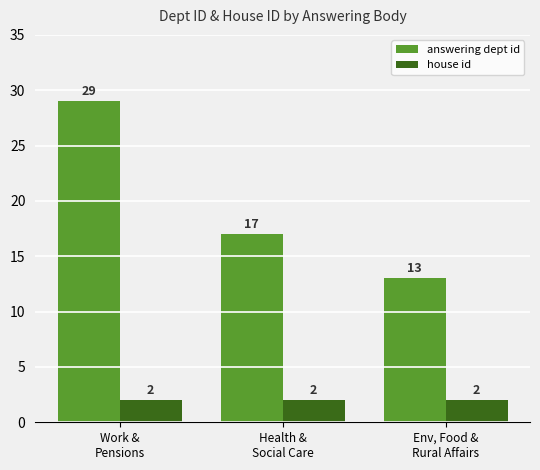

What is the label of the 3rd bar from the right?

Work &
Pensions